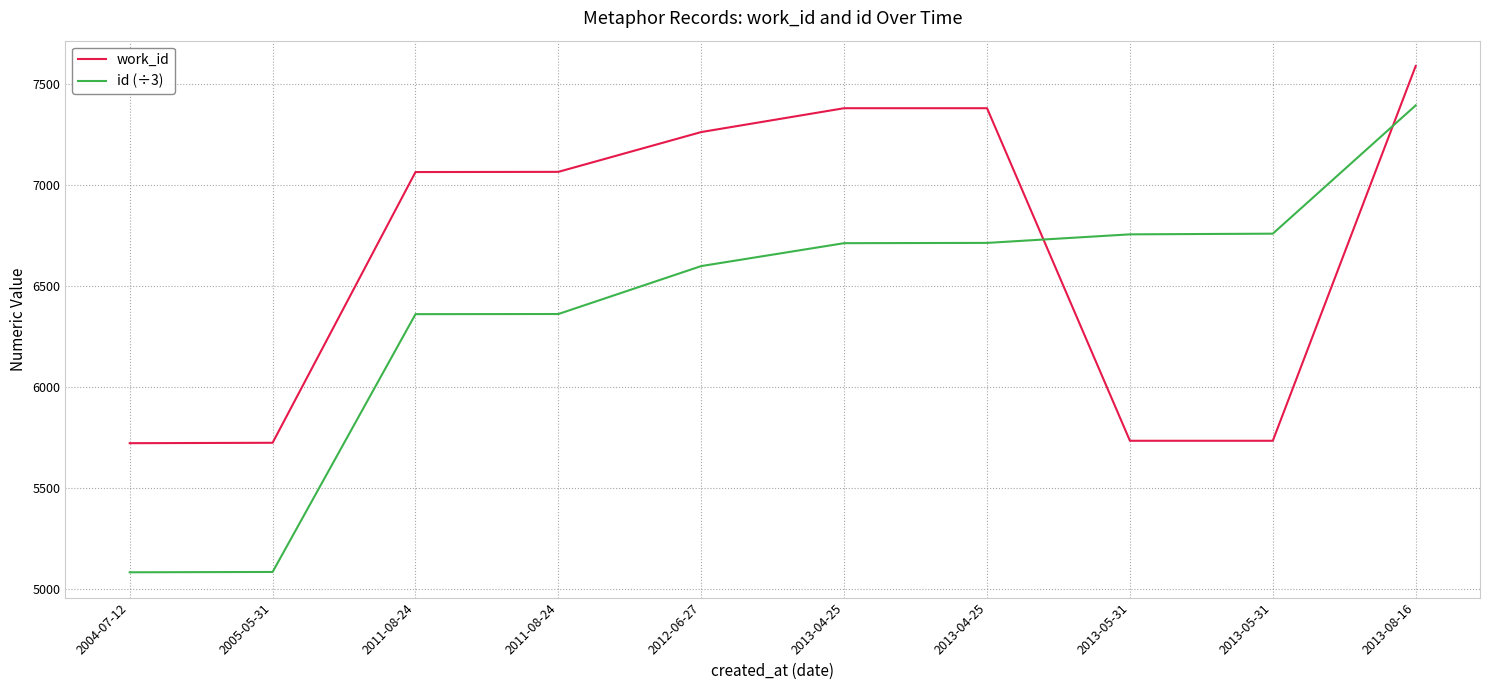

What is the difference between the work_id values at 2013-08-16 and 2013-05-31?

1855.0